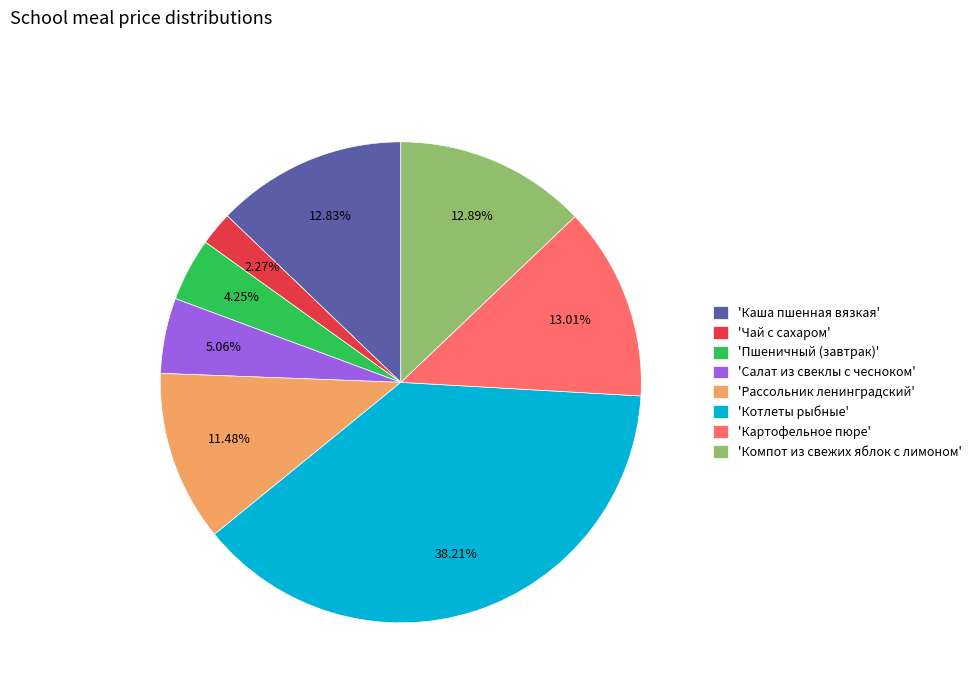

Which category has the biggest portion of the pie?

'Котлеты рыбные'